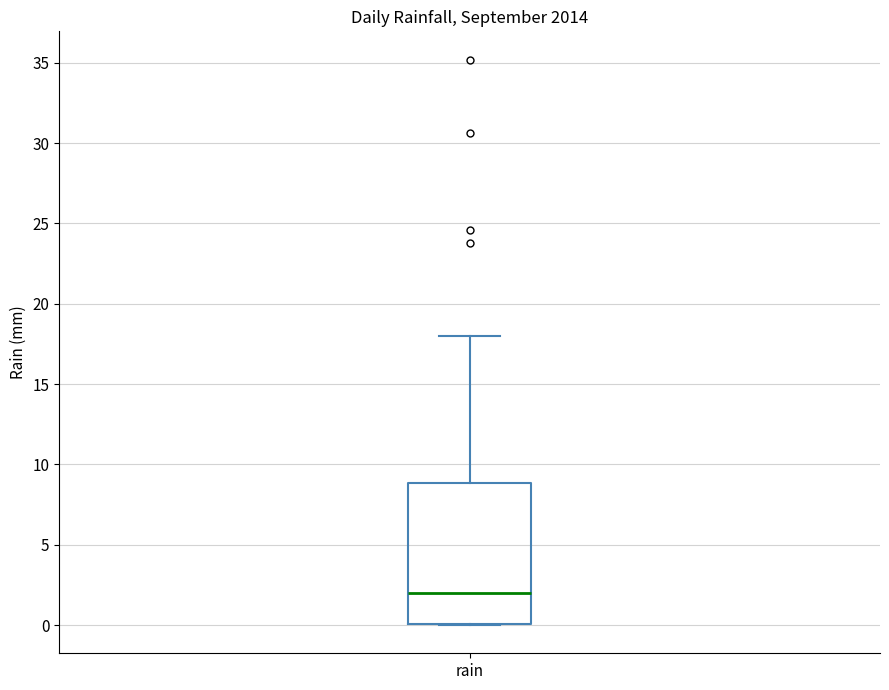

Read this box plot against the y-axis: the position of the median line, the range covered by the box, and the ends of both whiskers. The values are not printed on the chart, so give them approximately, as read against the axis.

median 2, box 0 to 9, whiskers 0 to 18